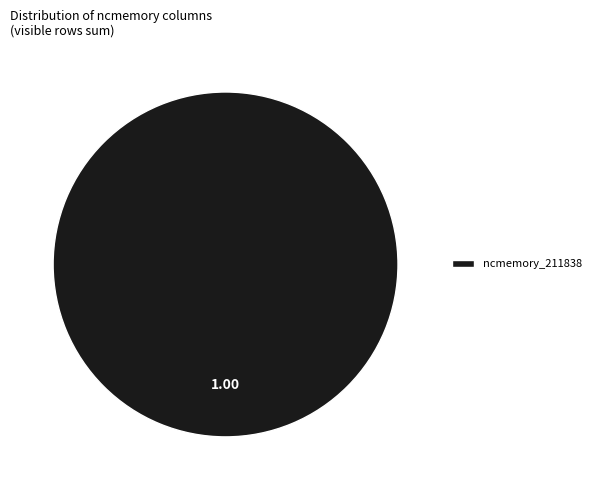

Does ncmemory_211838 account for over 50% of the chart?

Yes